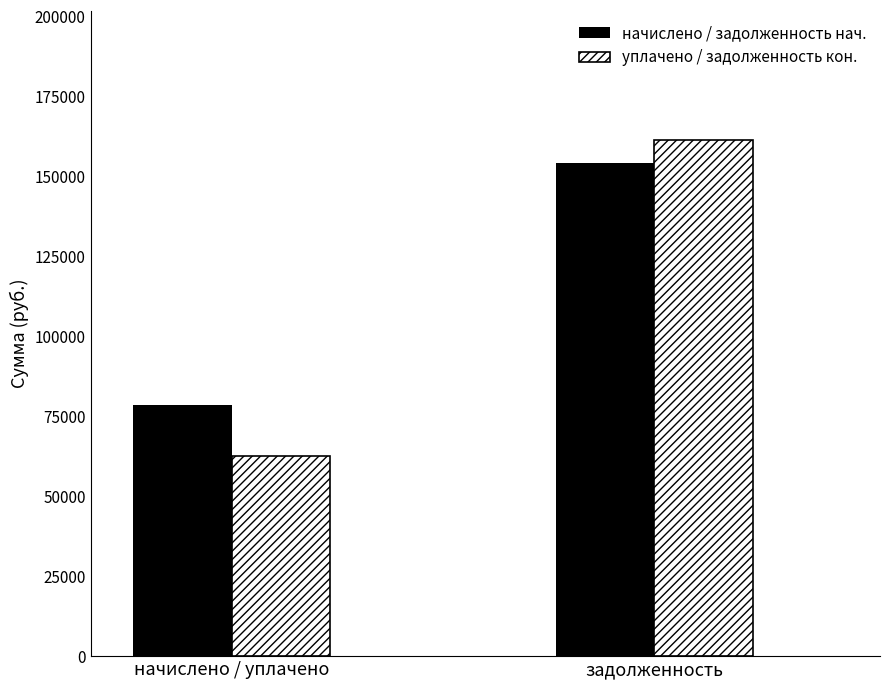

Which series changed the most between начислено / уплачено and задолженность?

уплачено / задолженность кон.